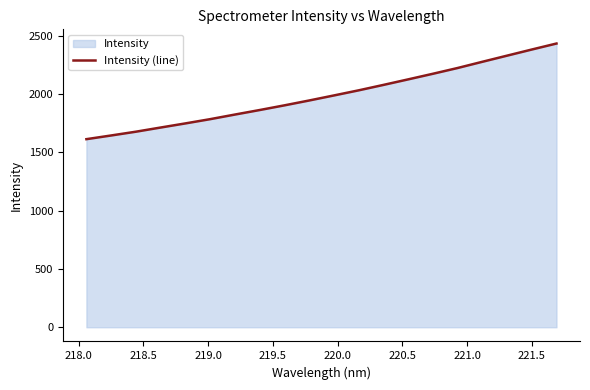

What is the difference between the maximum and minimum values?

820.4